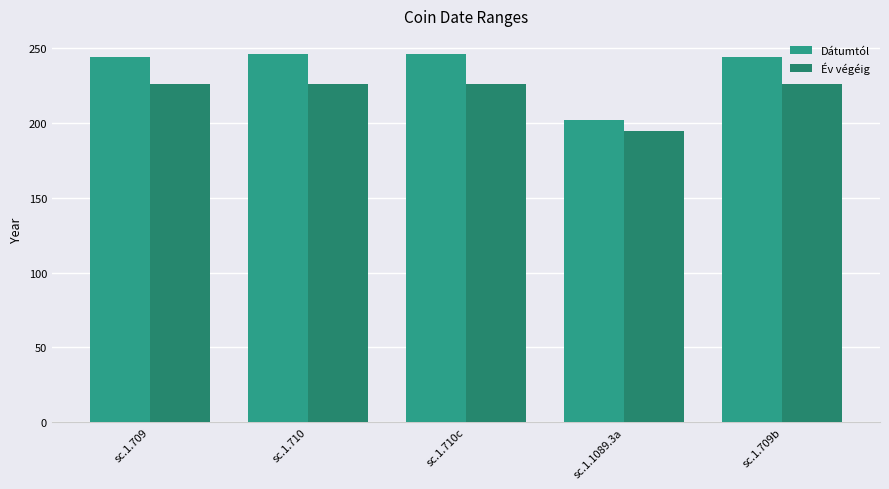

Which series has the largest total across all categories?

Dátumtól